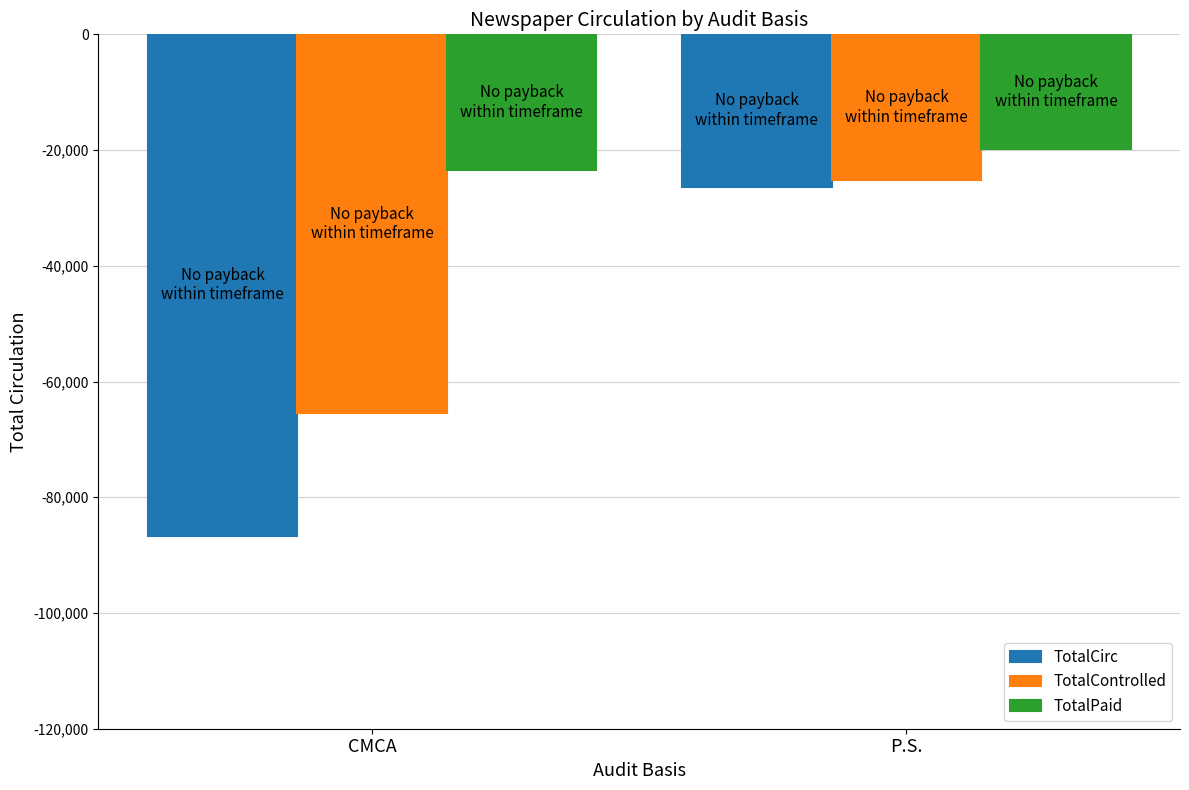

At which label is TotalCirc closest to -56508?

P.S.